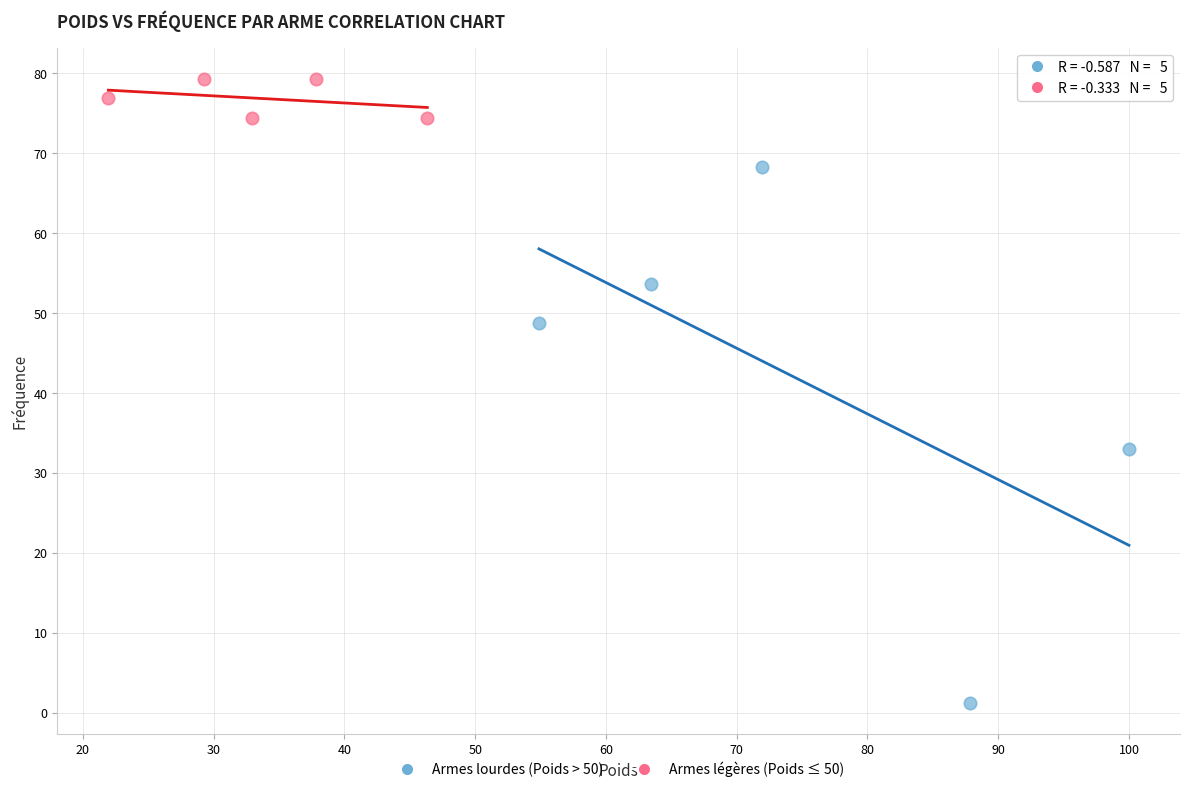

Which series has the widest spread of Y values?

Armes lourdes (Poids > 50)